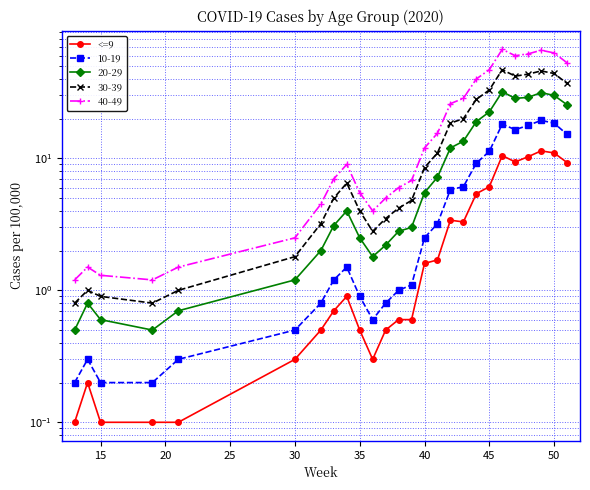

The chart shows a value of 4.5 at 16. True or false?

False